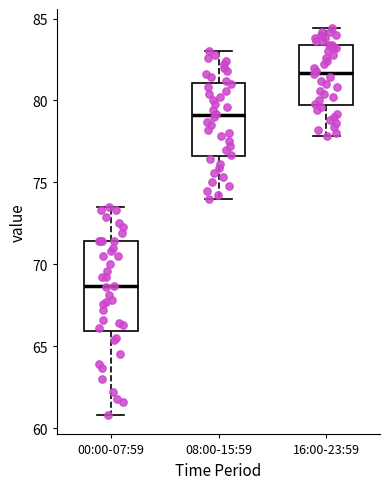

Comparing the boxes themselves (not the whiskers), which one is the tallest?

00:00-07:59